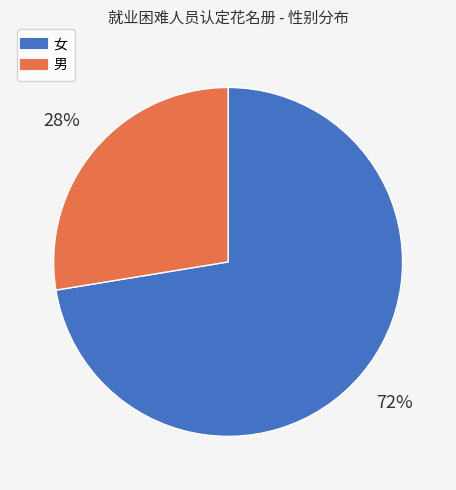

True or false: 女 accounts for 63% of the total.

False